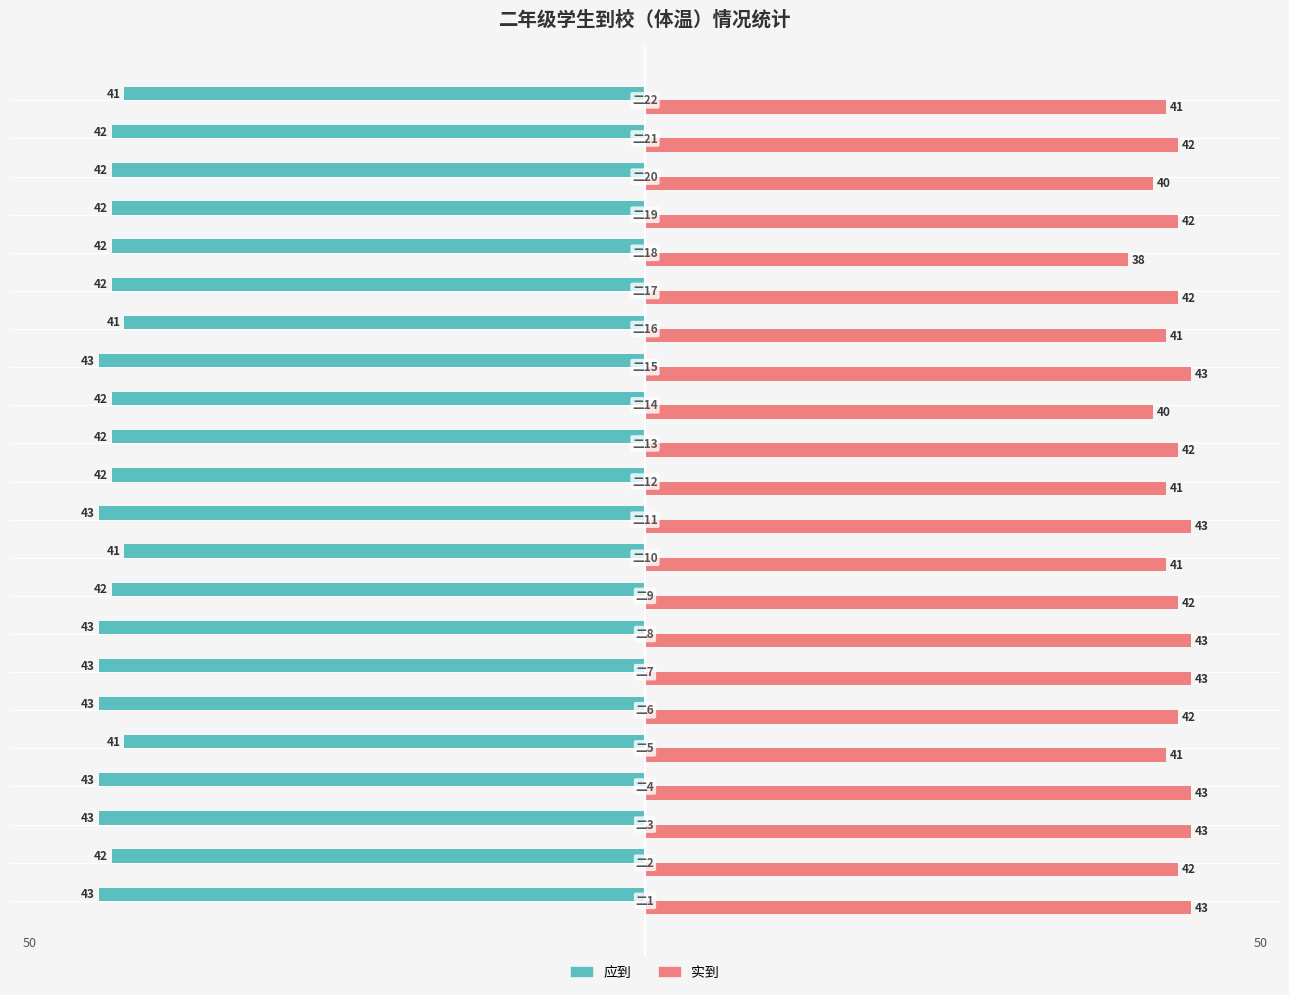

What are all the series names shown in the legend?

应到, 实到